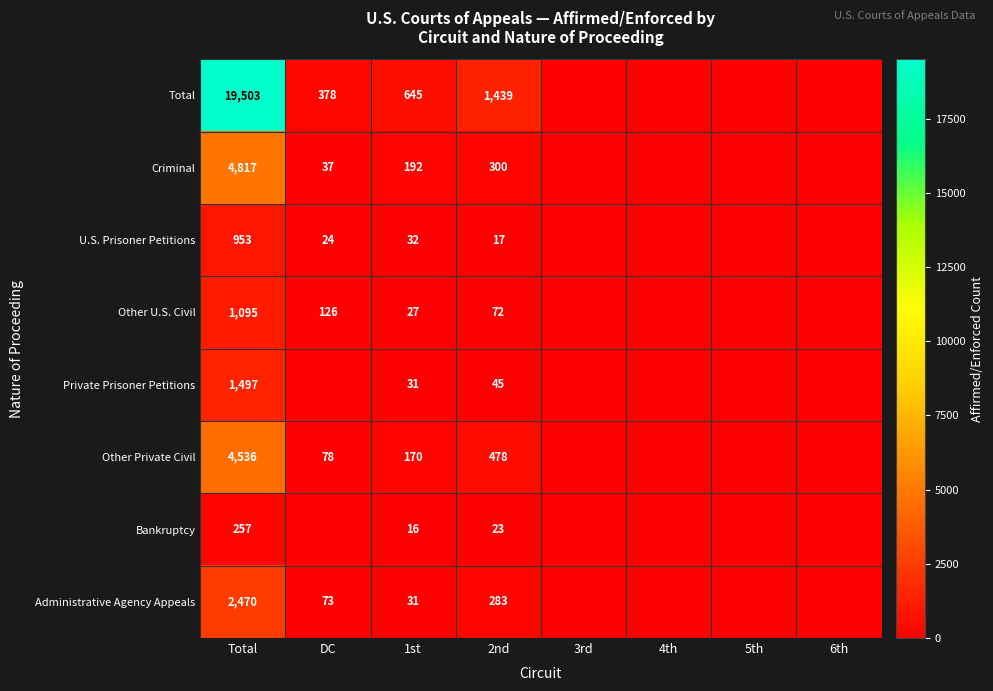

The value of Total at DC is 143. True or false?

False